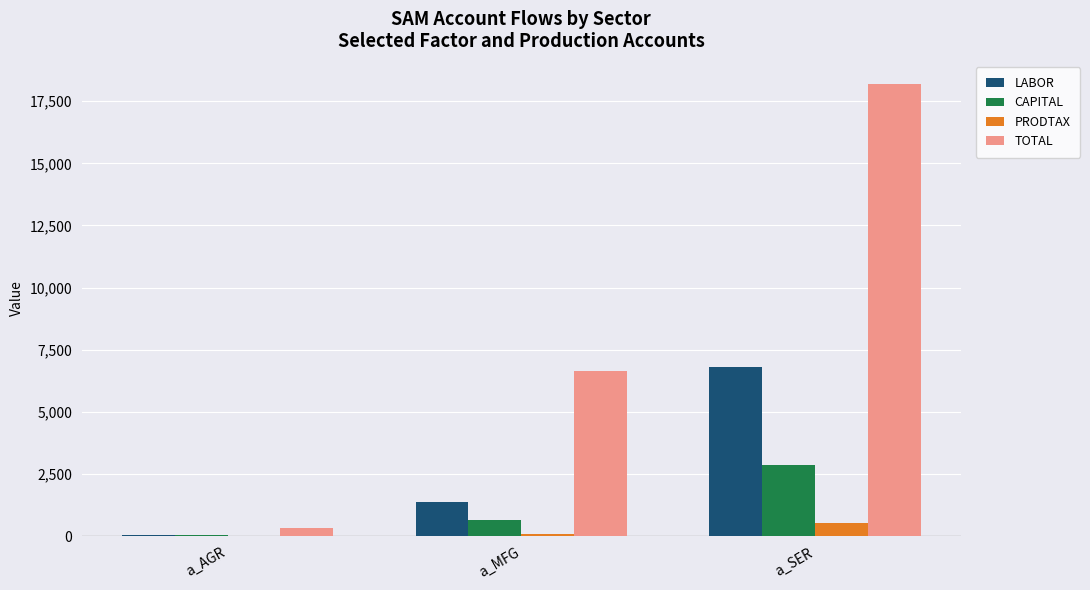

At which label does TOTAL reach its peak?

a_SER